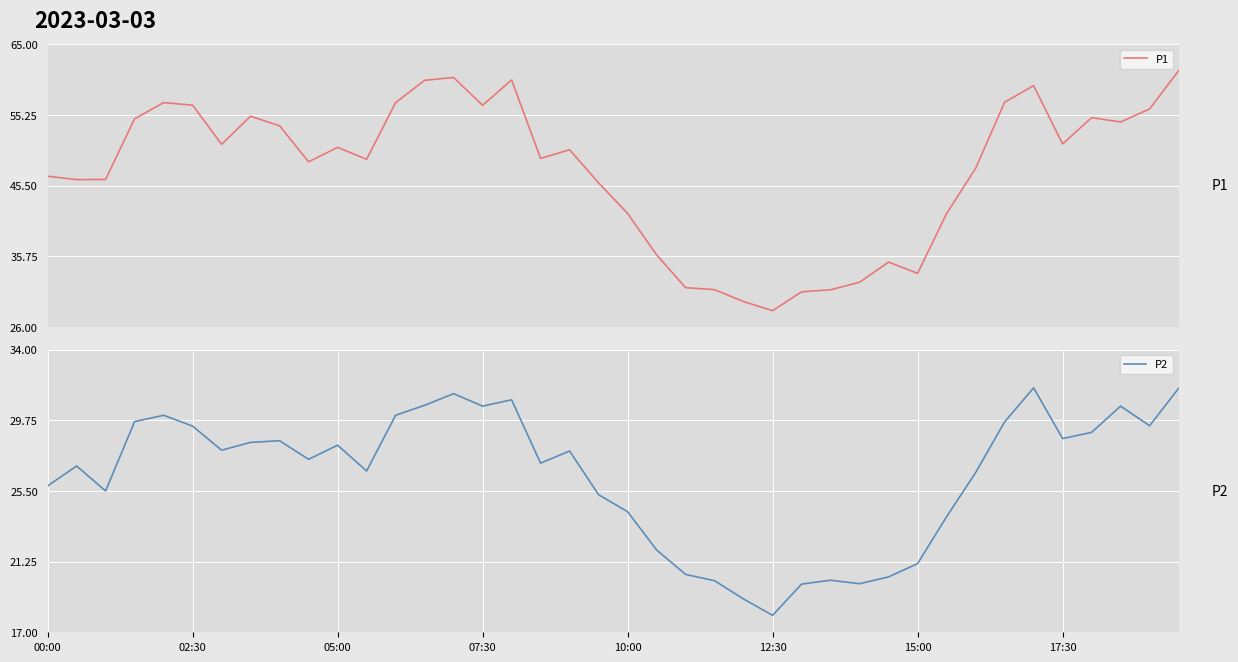

What is the average value of the P2 series?

26.4